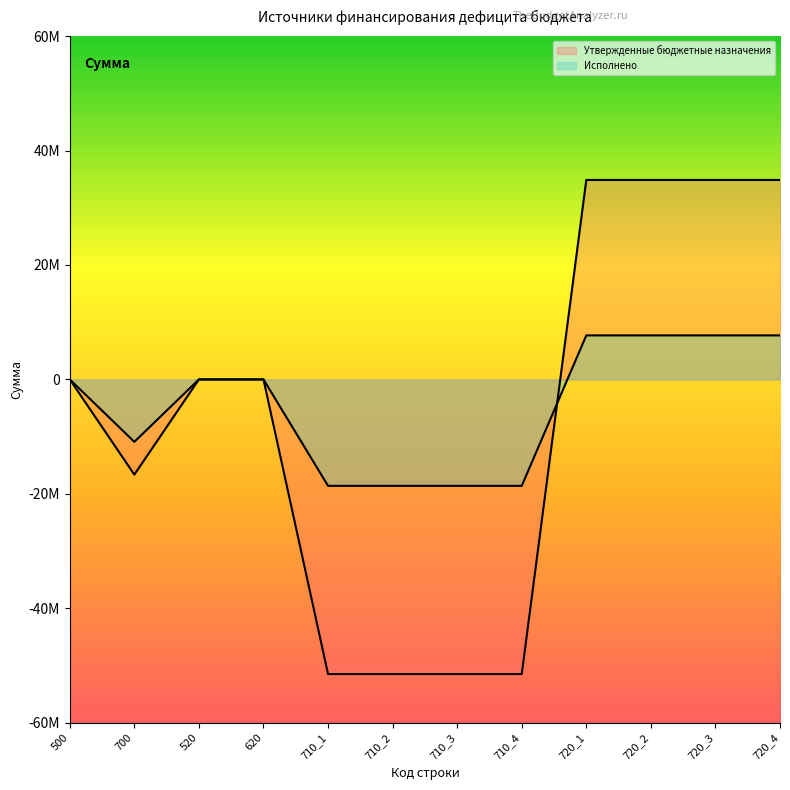

Is the value of Исполнено at 710_2 greater than the value of Утвержденные бюджетные назначения at 720_2?

No